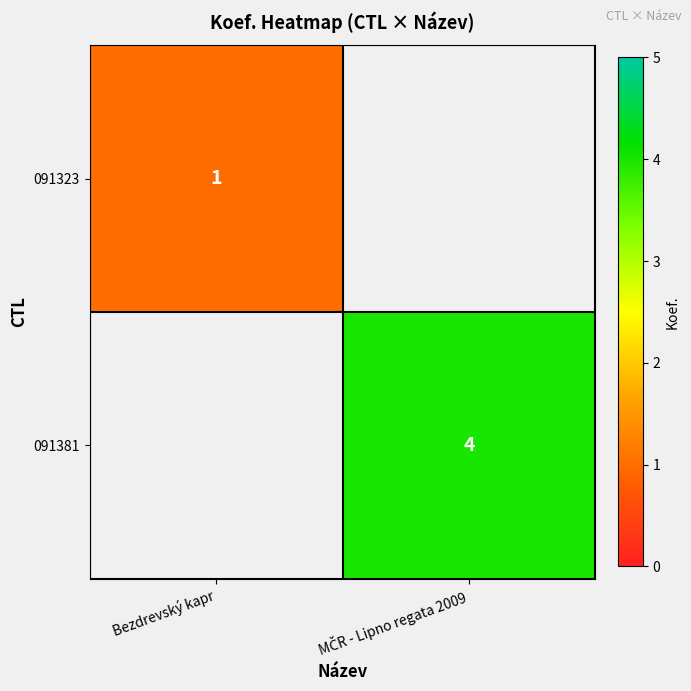

The value of 091323 at Bezdrevský kapr is 1. True or false?

True